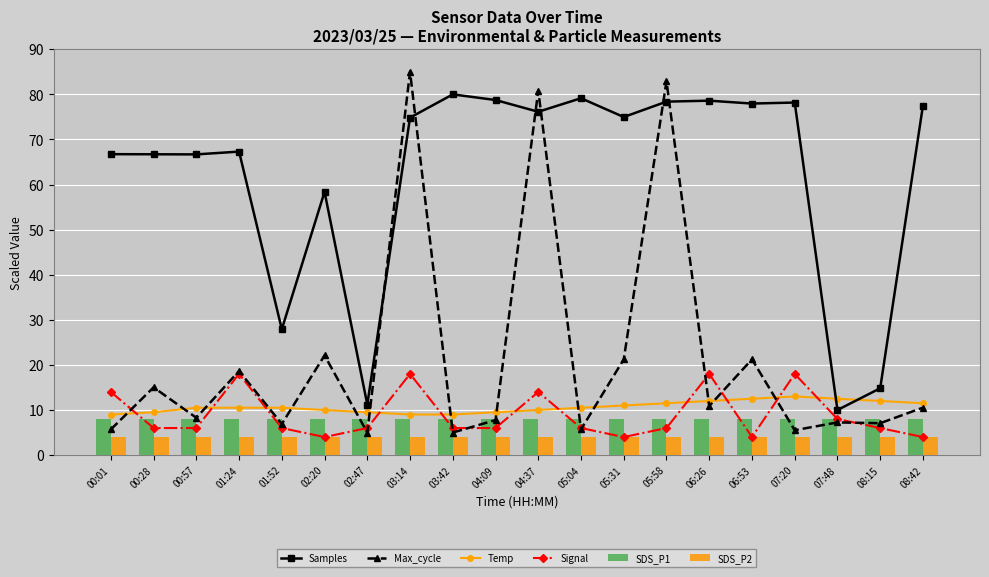

Reading left to right, extract all data points from this chart.

Samples: 66.7	66.7	66.7	67.3	27.9	58.4	11.2	74.8	80.0	78.8	76.1	79.1	75.0	78.4	78.6	78.0	78.2	10.0	14.8	77.5
Max_cycle: 5.7	15.0	8.3	18.7	6.9	22.1	5.0	85.0	5.0	7.8	80.9	5.7	21.2	82.9	10.9	21.2	5.5	7.2	7.1	10.5
Temp: 9.0	9.5	10.5	10.5	10.5	10.0	9.5	9.0	9.0	9.5	10.0	10.5	11.0	11.5	12.0	12.5	13.0	12.5	12.0	11.5
Signal: 14.0	6.0	6.0	18.0	6.0	4.0	6.0	18.0	6.0	6.0	14.0	6.0	4.0	6.0	18.0	4.0	18.0	8.0	6.0	4.0
SDS_P1: 8.0	8.0	8.0	8.0	8.0	8.0	8.0	8.0	8.0	8.0	8.0	8.0	8.0	8.0	8.0	8.0	8.0	8.0	8.0	8.0
SDS_P2: 4.0	4.0	4.0	4.0	4.0	4.0	4.0	4.0	4.0	4.0	4.0	4.0	4.0	4.0	4.0	4.0	4.0	4.0	4.0	4.0